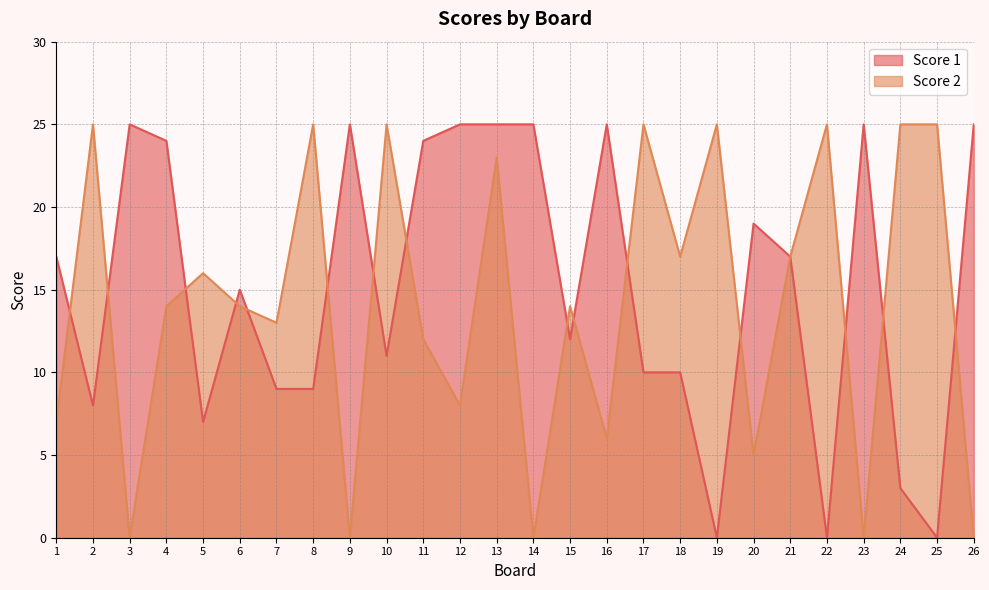

Count the number of data series in this chart.

2